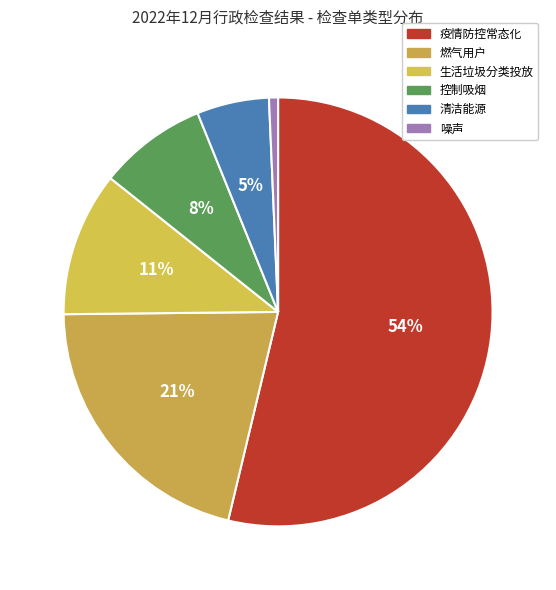

To the nearest percent, what portion does 生活垃圾分类投放 represent?

11%